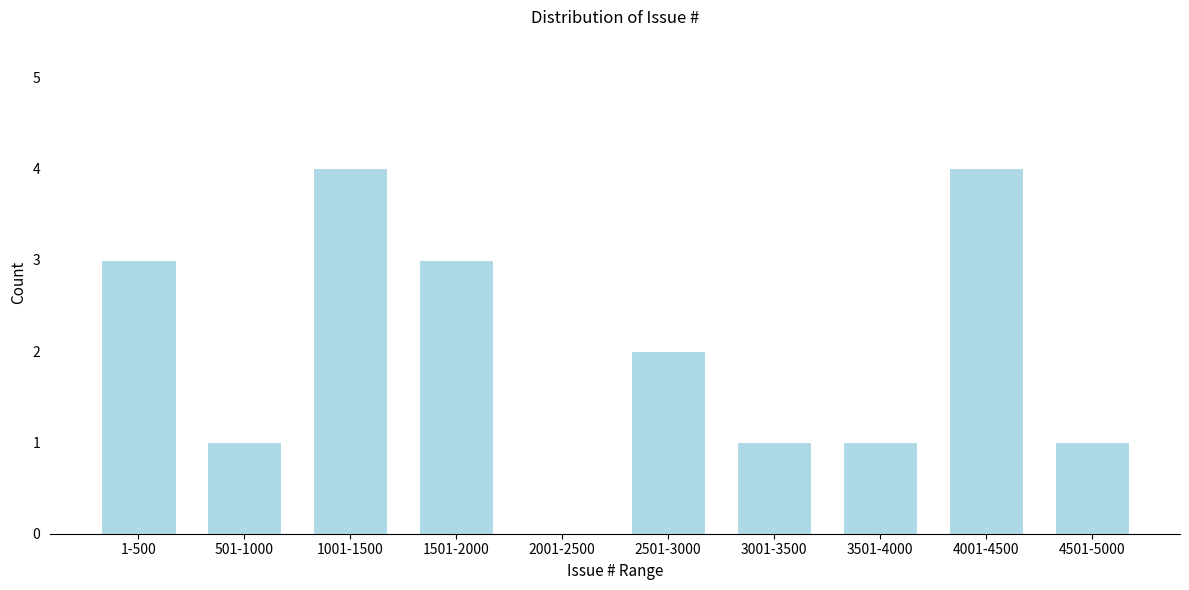

Reading left to right, list all the values displayed in this chart.

1-500=3	501-1000=1	1001-1500=4	1501-2000=3	2001-2500=0	2501-3000=2	3001-3500=1	3501-4000=1	4001-4500=4	4501-5000=1